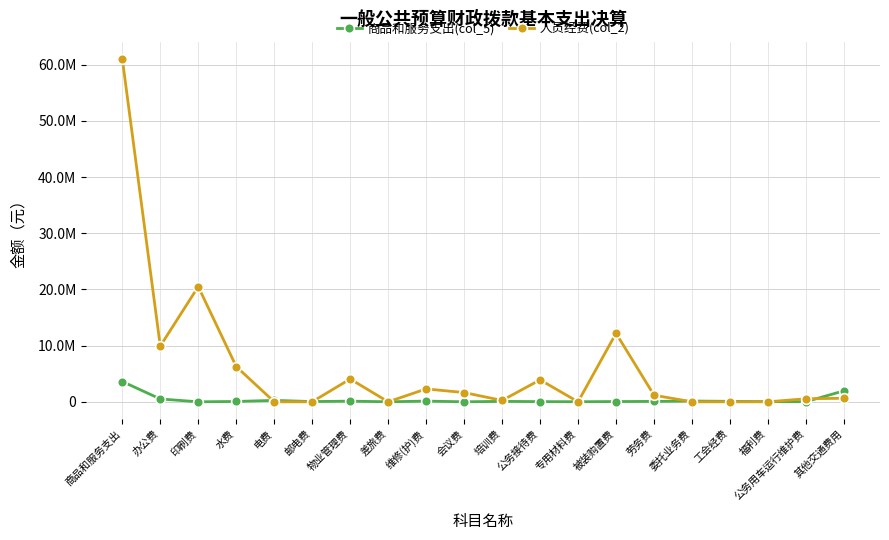

Read the 商品和服务支出(col_5) value at 其他交通费用.

1955325.0